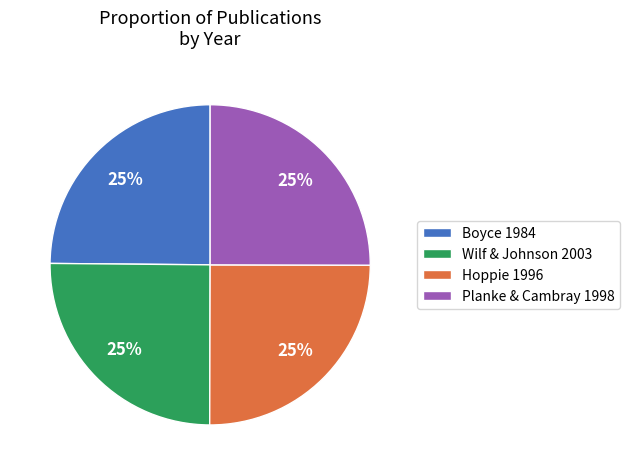

True or false: Hoppie 1996 accounts for 11% of the total.

False